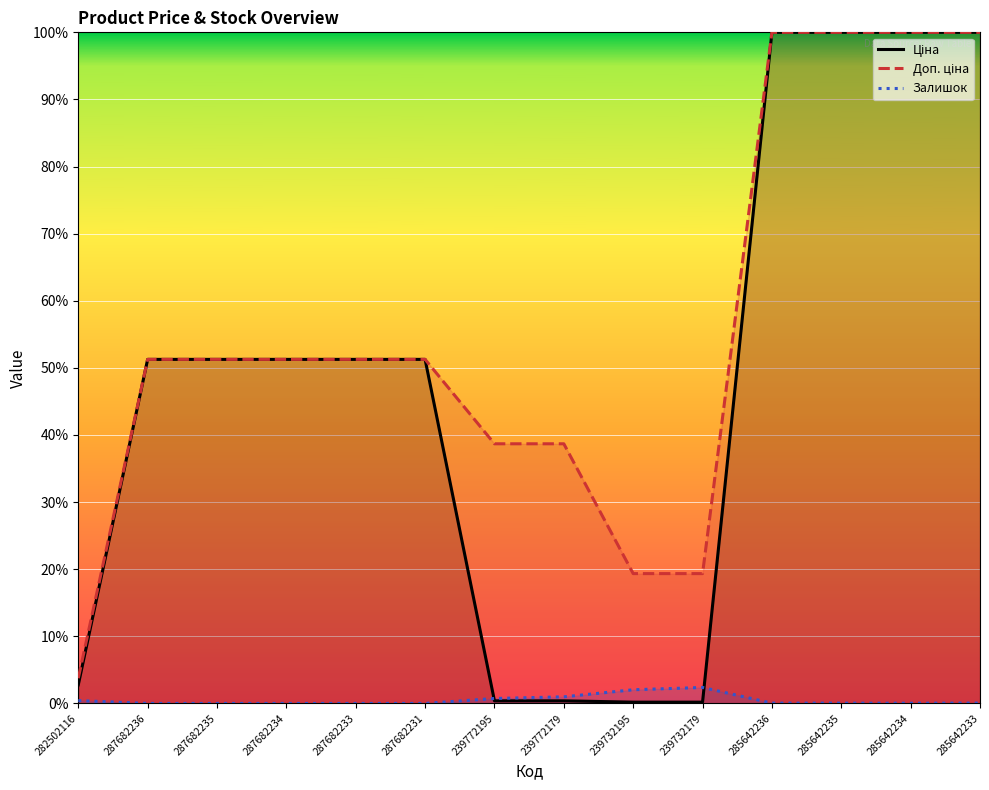

What is the difference between the maximum and second lowest values in the Ціна series?

99.8